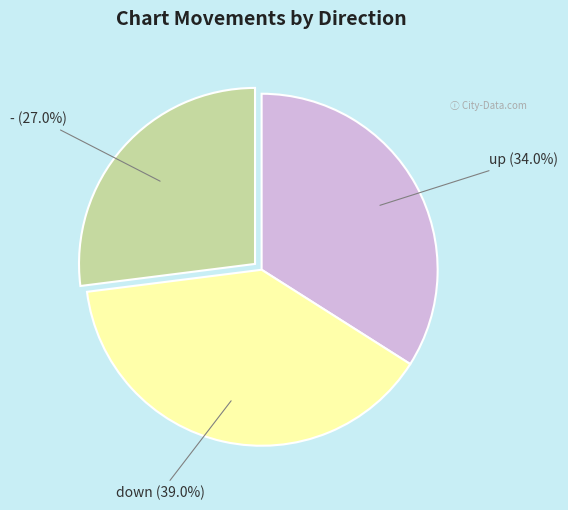

Is there any slice that represents more than half of the pie?

No